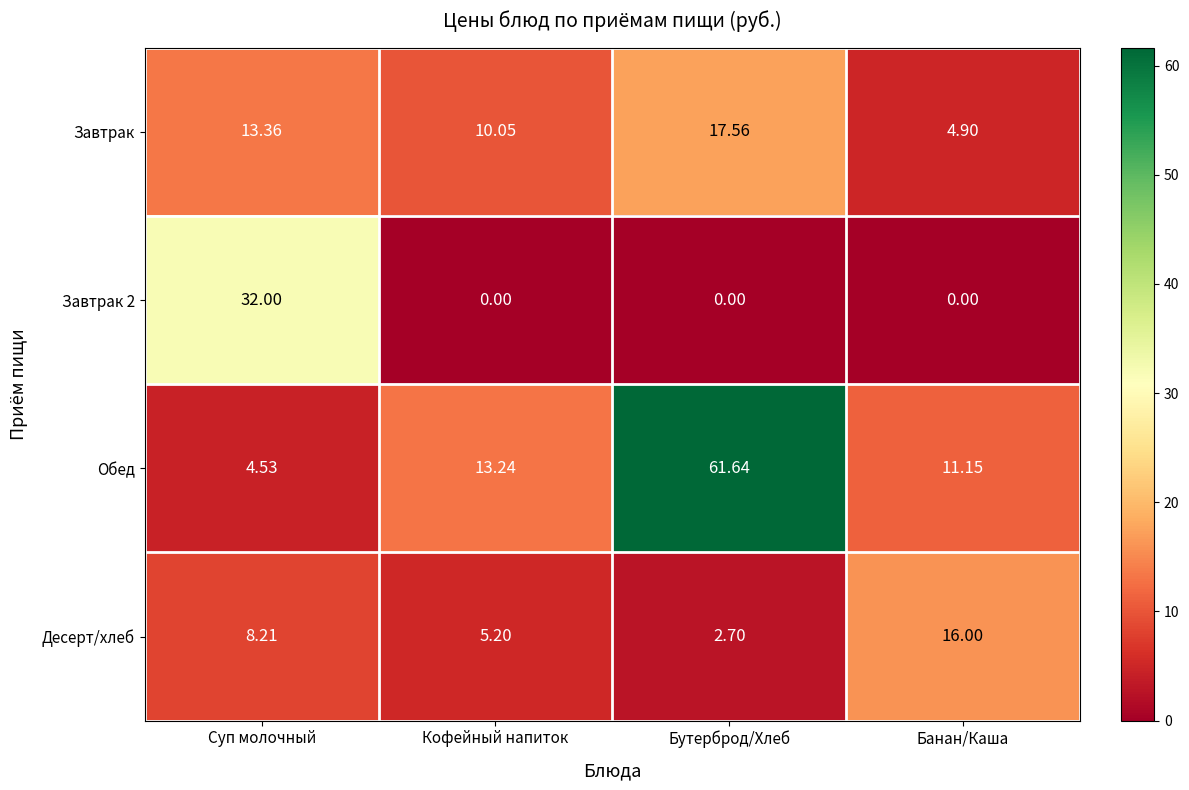

List the series in order of their peak value, lowest first.

Десерт/хлеб, Завтрак, Завтрак 2, Обед